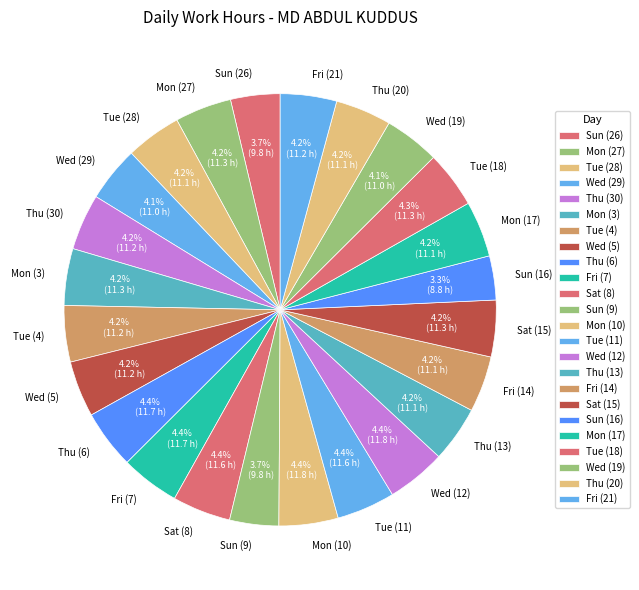

Is Sat (8) the majority of the pie?

No